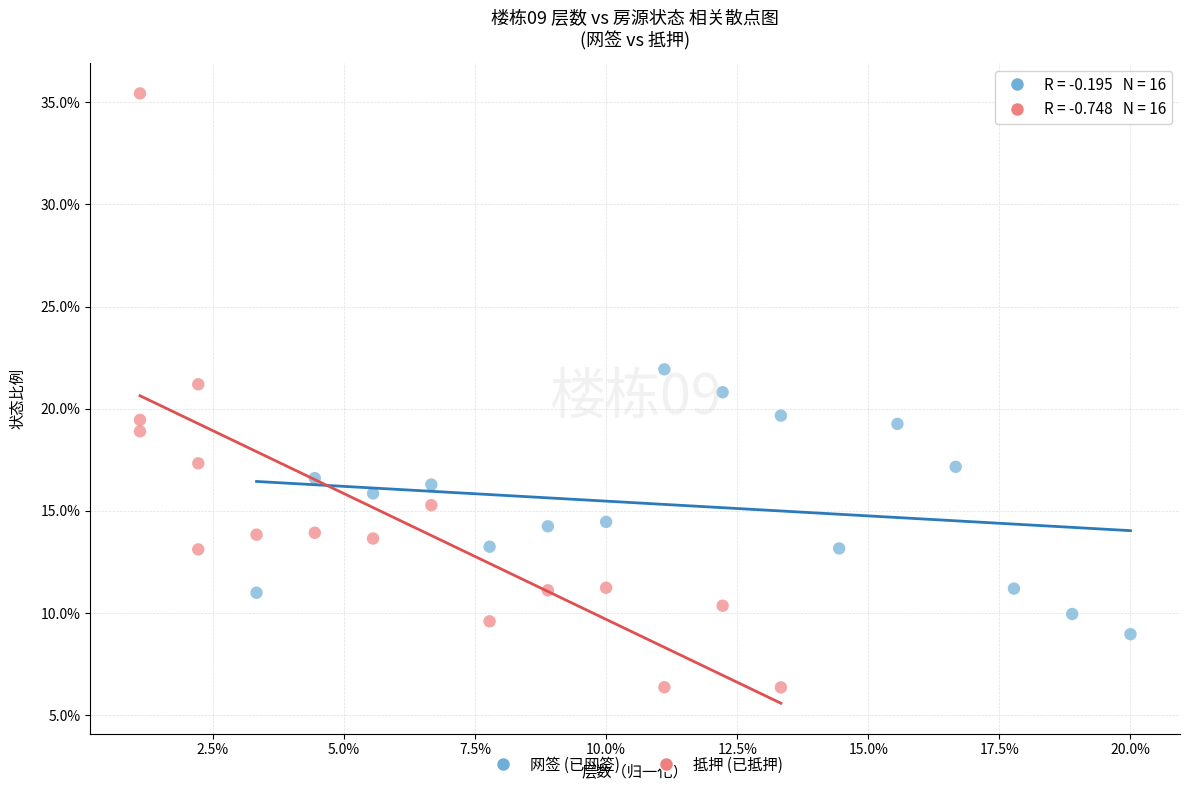

Which series contains the lowest Y value?

抵押 (已抵押)